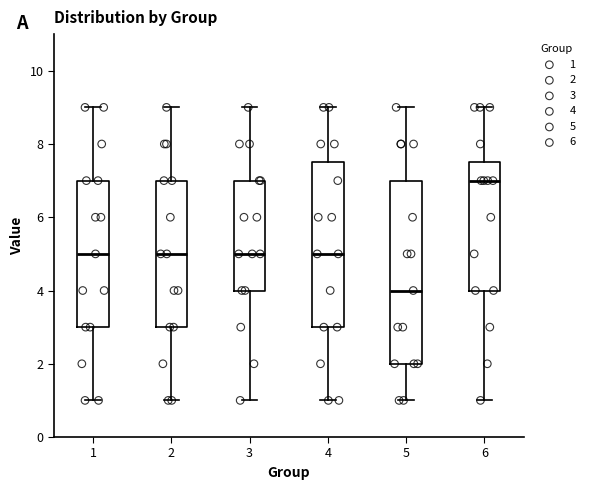

Which box is the tallest, from its lower edge to its upper edge?

5